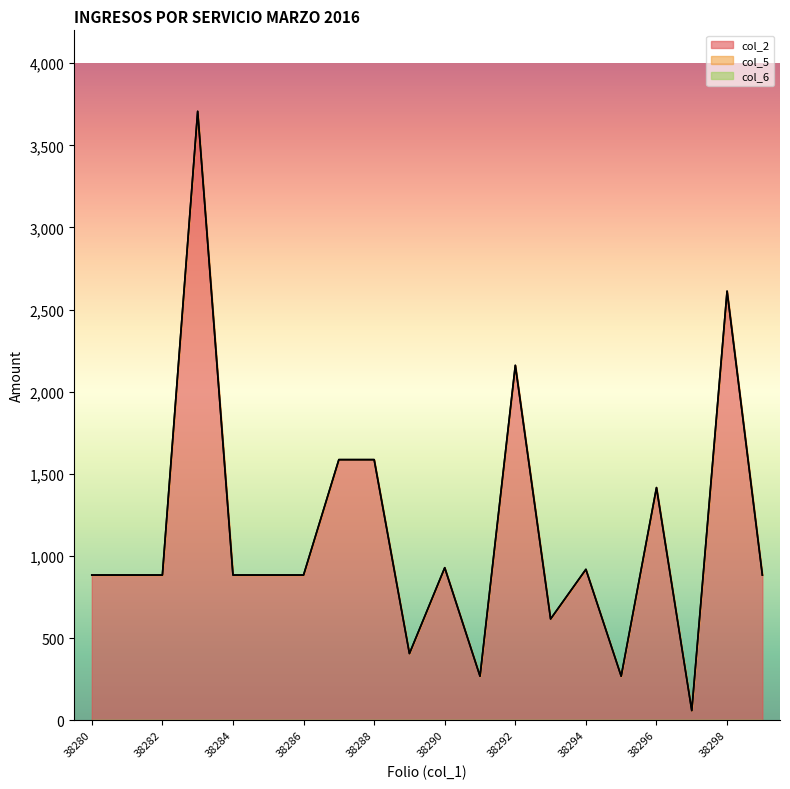

At which category does the chart reach its peak across all series?

38283